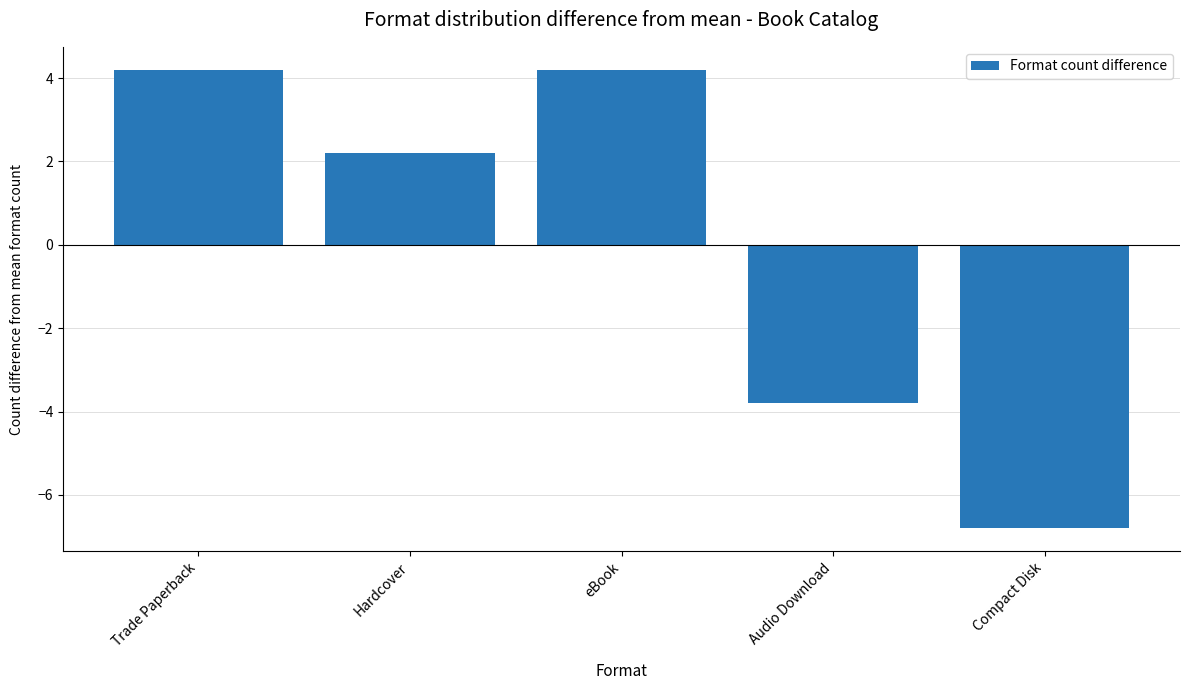

What is the difference between the second highest and minimum values?

11.0